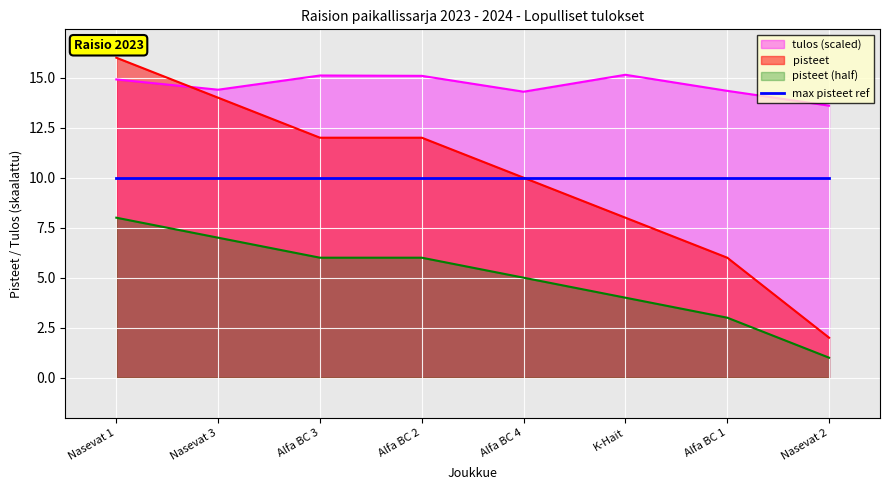

True or false: tulos has more than 1 interior local peaks.

True